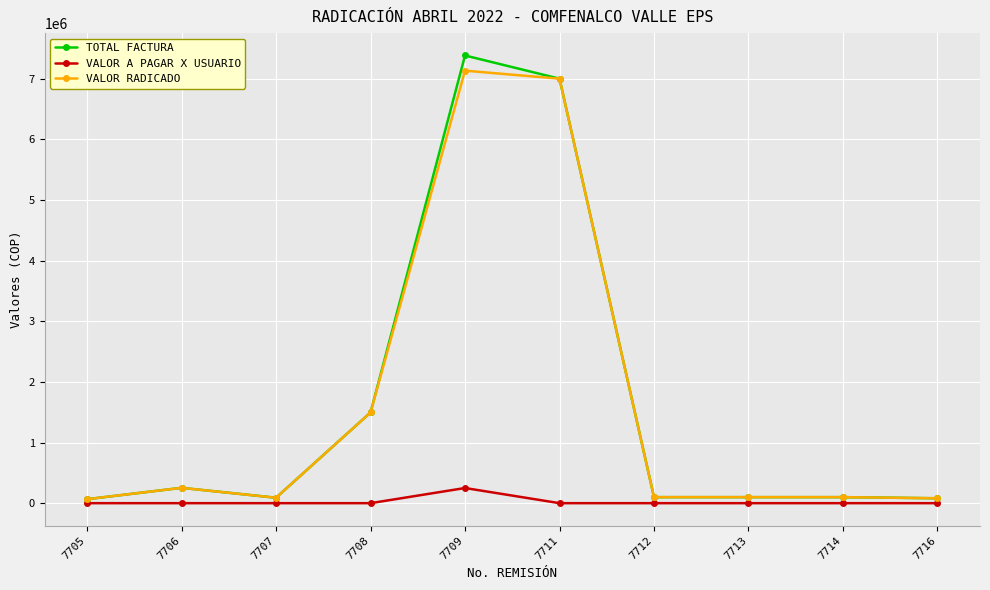

What is the greatest value displayed?

7382806